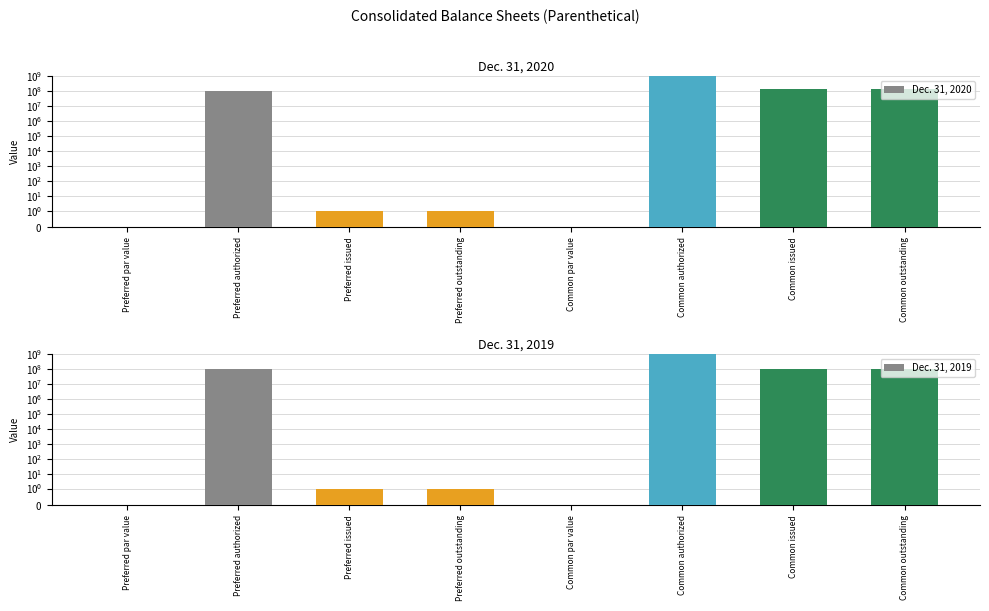

At which category is the sum across all series the highest?

Common authorized